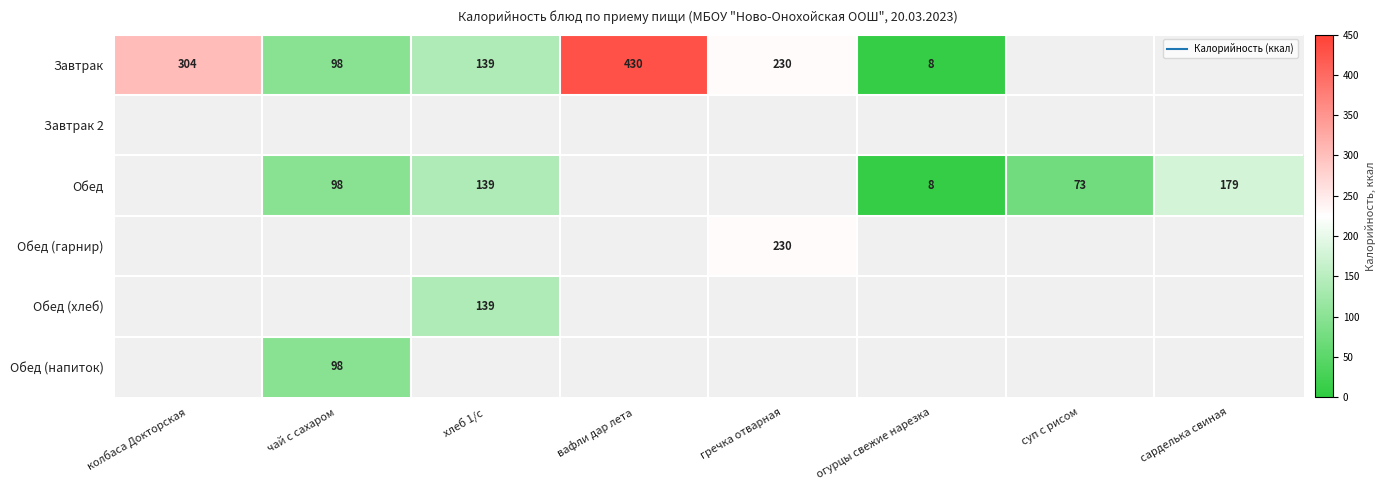

Which series has the widest spread of values?

Завтрак